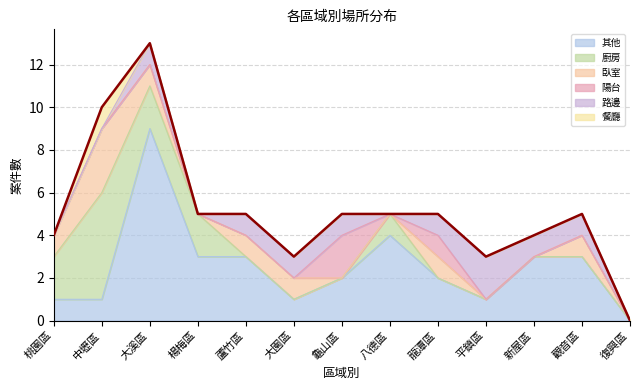

In 臥室, how many points are lower than both neighbors (excluding endpoints)?

1